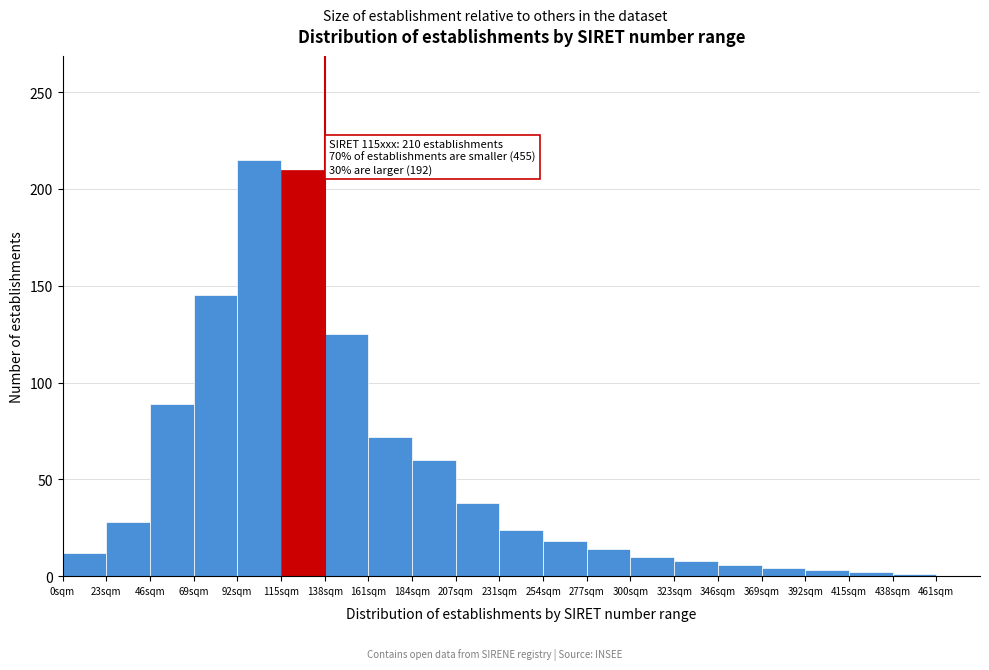

What is the sum of the values at 277sqm and 207sqm?

52